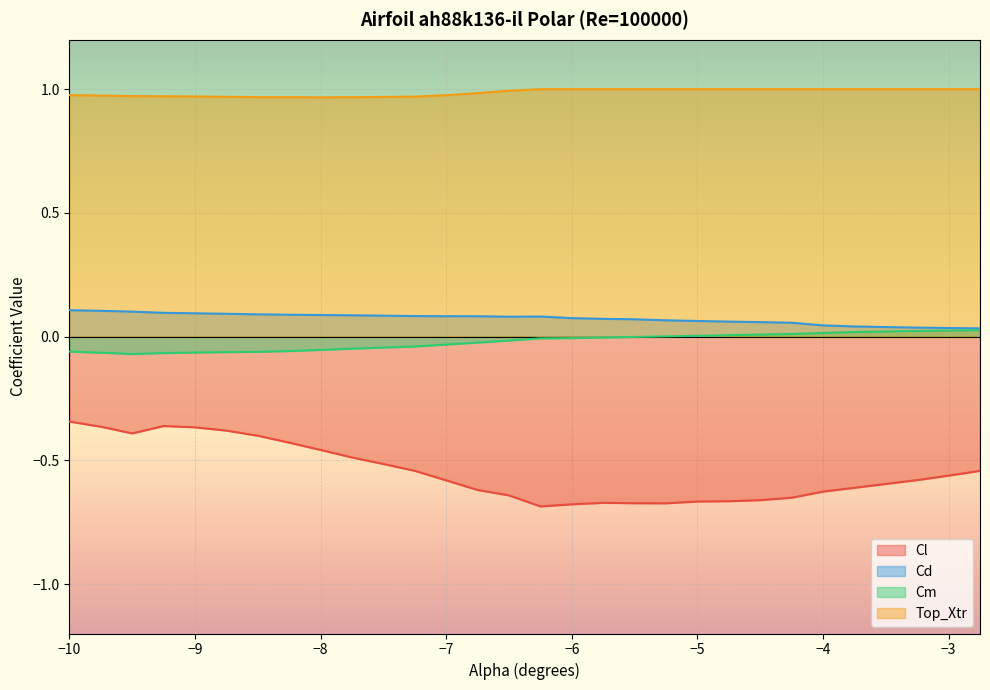

True or false: Cd and Cm intersect in this chart.

False